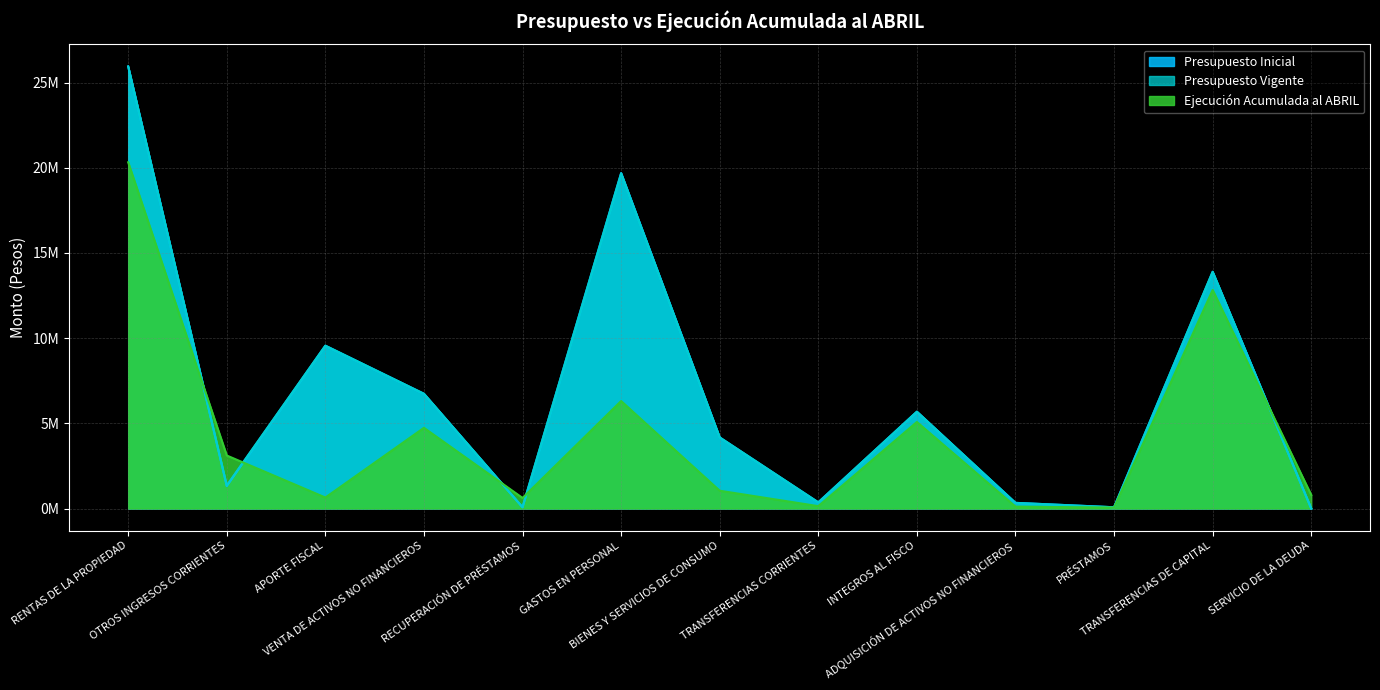

Reading right to left, what are all the values shown in this chart?

Presupuesto Inicial: 0.0	13.9	0.1	0.3	5.7	0.4	4.2	19.7	0.1	6.7	9.6	1.3	25.9
Presupuesto Vigente: 0.0	13.9	0.1	0.3	5.7	0.4	4.2	19.7	0.1	6.7	9.6	1.4	25.9
Ejecución Acumulada al ABRIL: 0.8	12.8	0.1	0.1	5.1	0.1	1.0	6.3	0.6	4.7	0.6	3.1	20.3